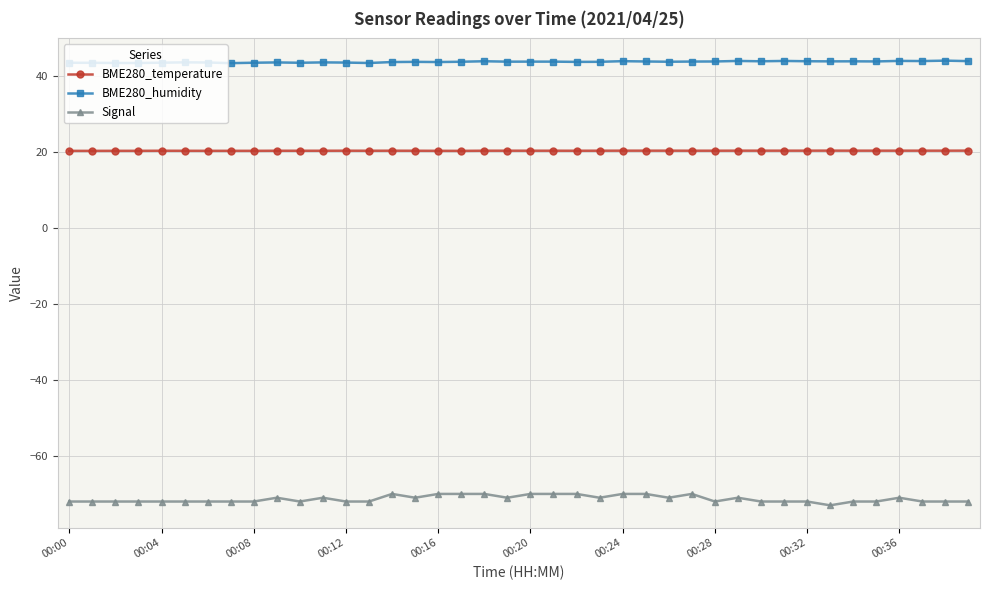

What is the average value of the Signal series?

-71.3